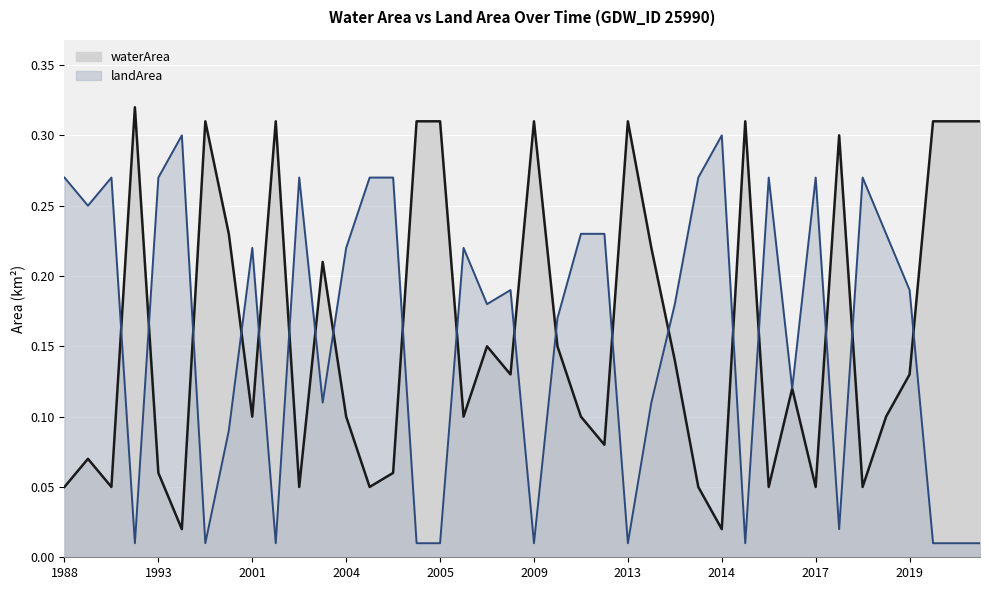

The landArea series shows 0.2 at 2008_01. True or false?

True